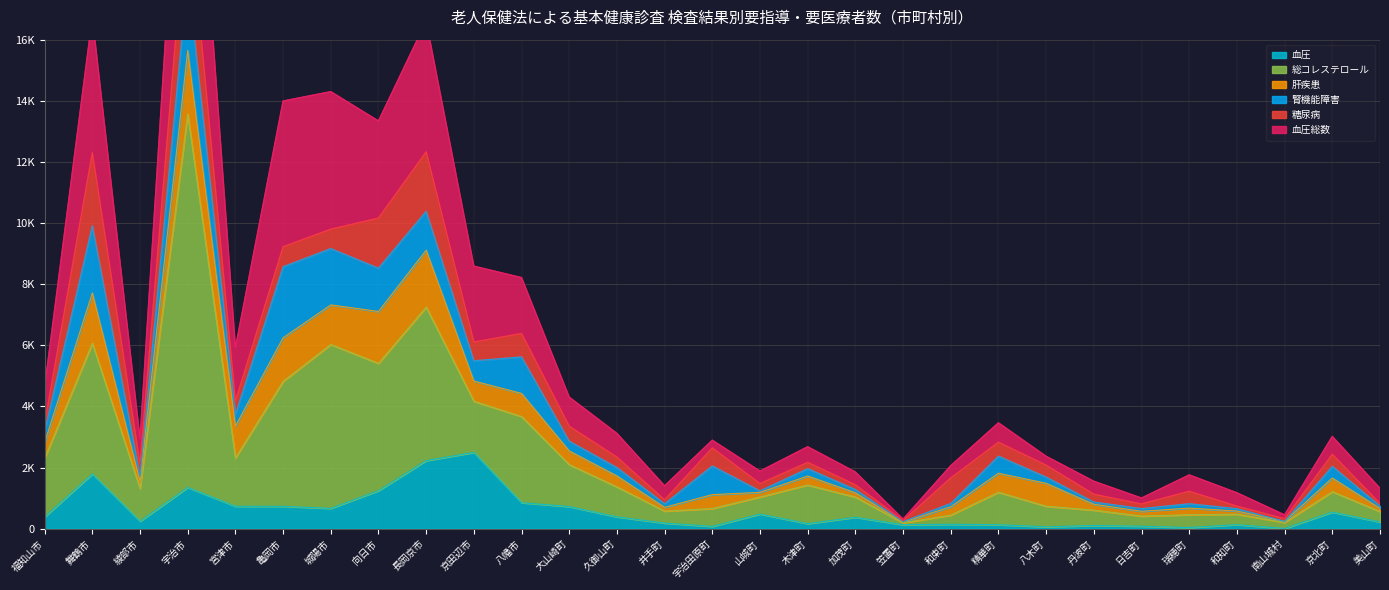

Does the chart display data point markers on the line(s)?

No